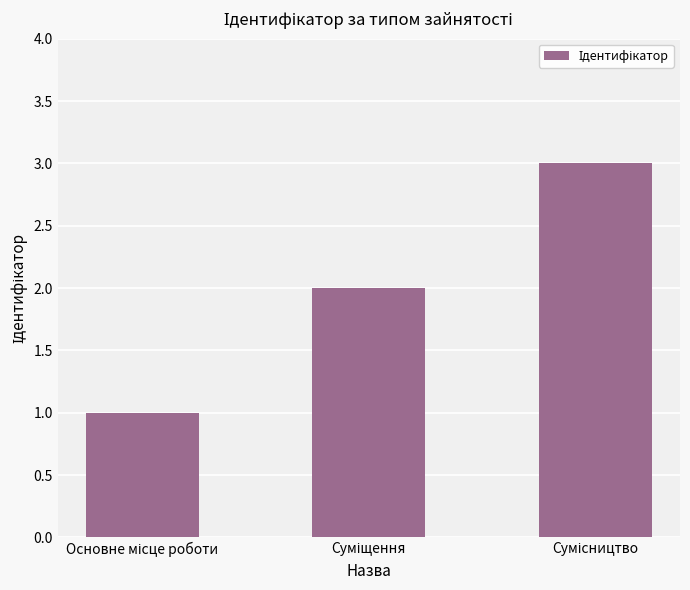

What is the value of the 3rd bar from the left?

3